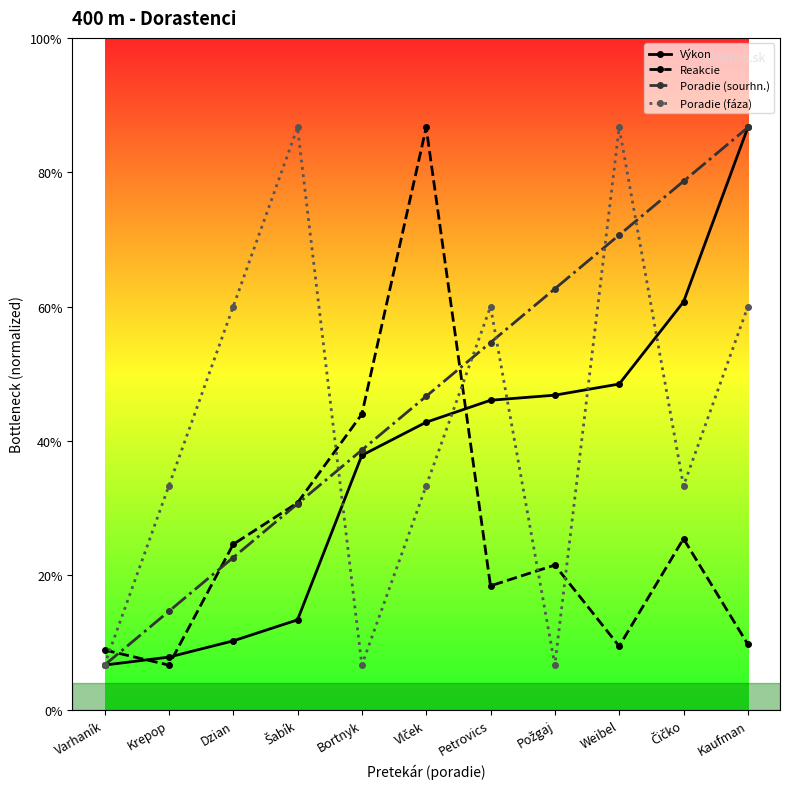

Which category has the highest value in the Reakcie series?

Vlček